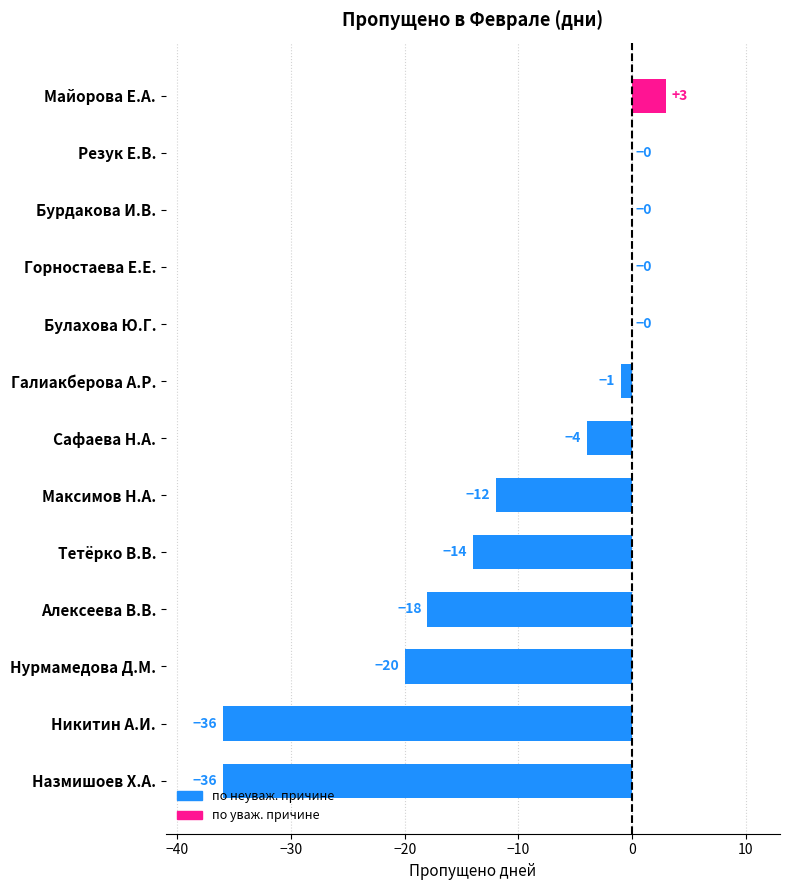

What is the maximum value shown in the chart?

3